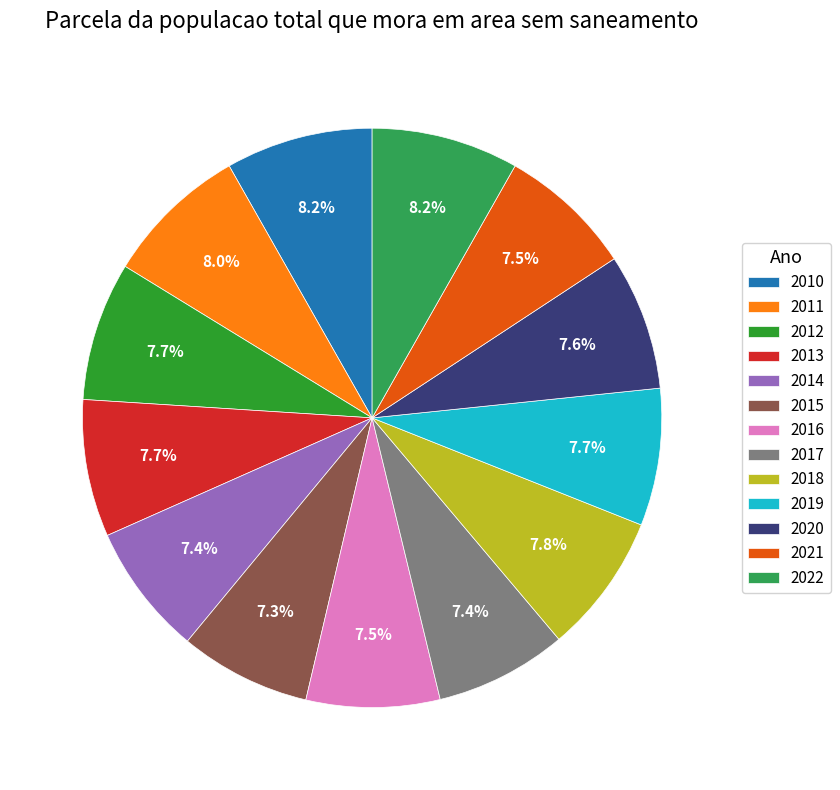

What portion of the pie excludes 2013?

92.3%